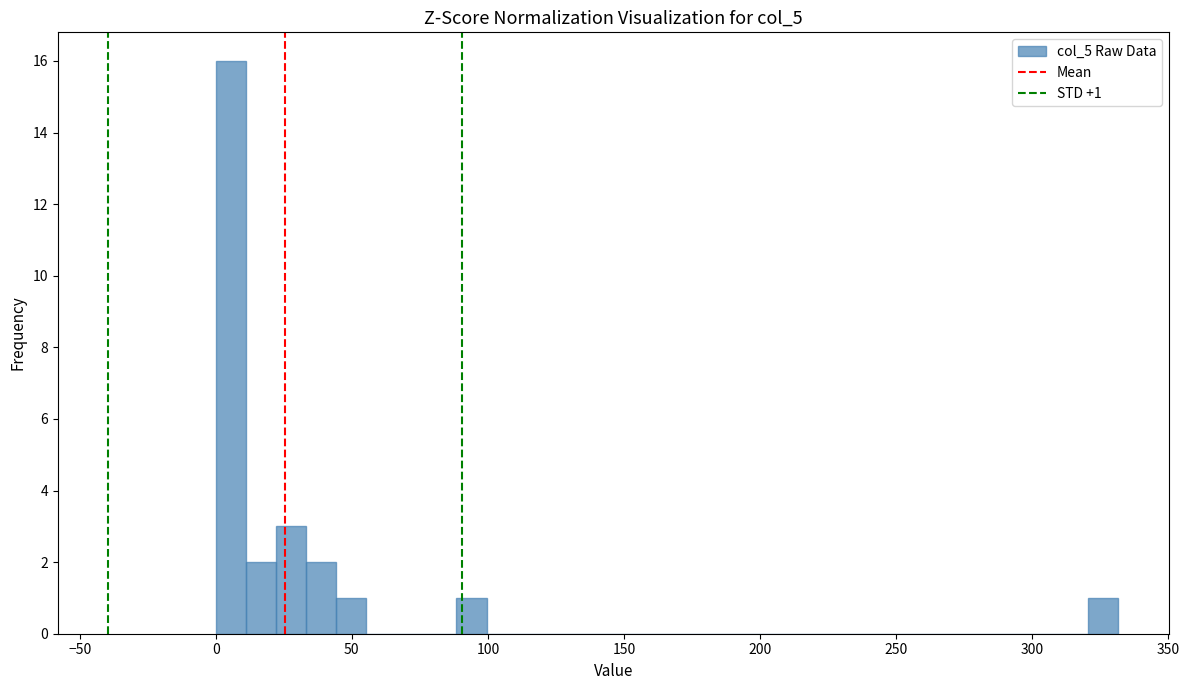

Around what value on the x-axis is the tallest bar? Give the approximate position of its centre, as read against the axis.

5